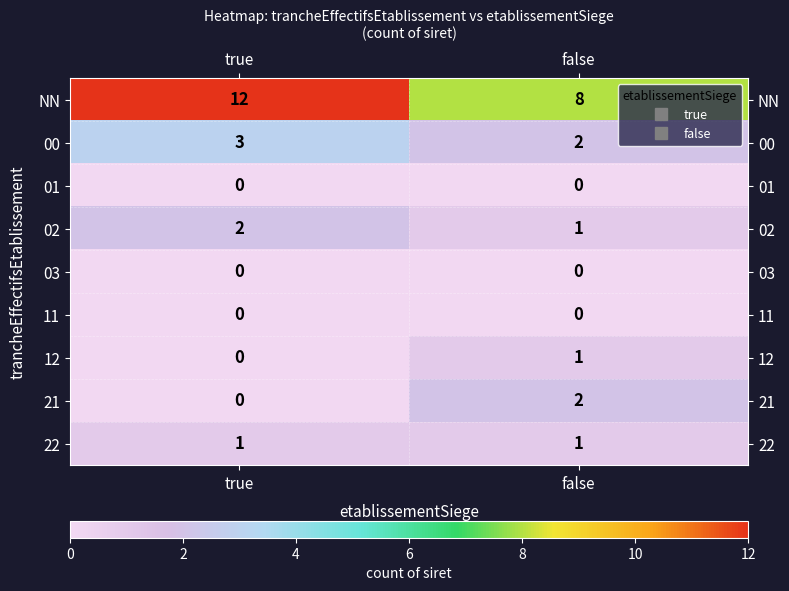

List the labels in order of 21 value, largest first.

false, true